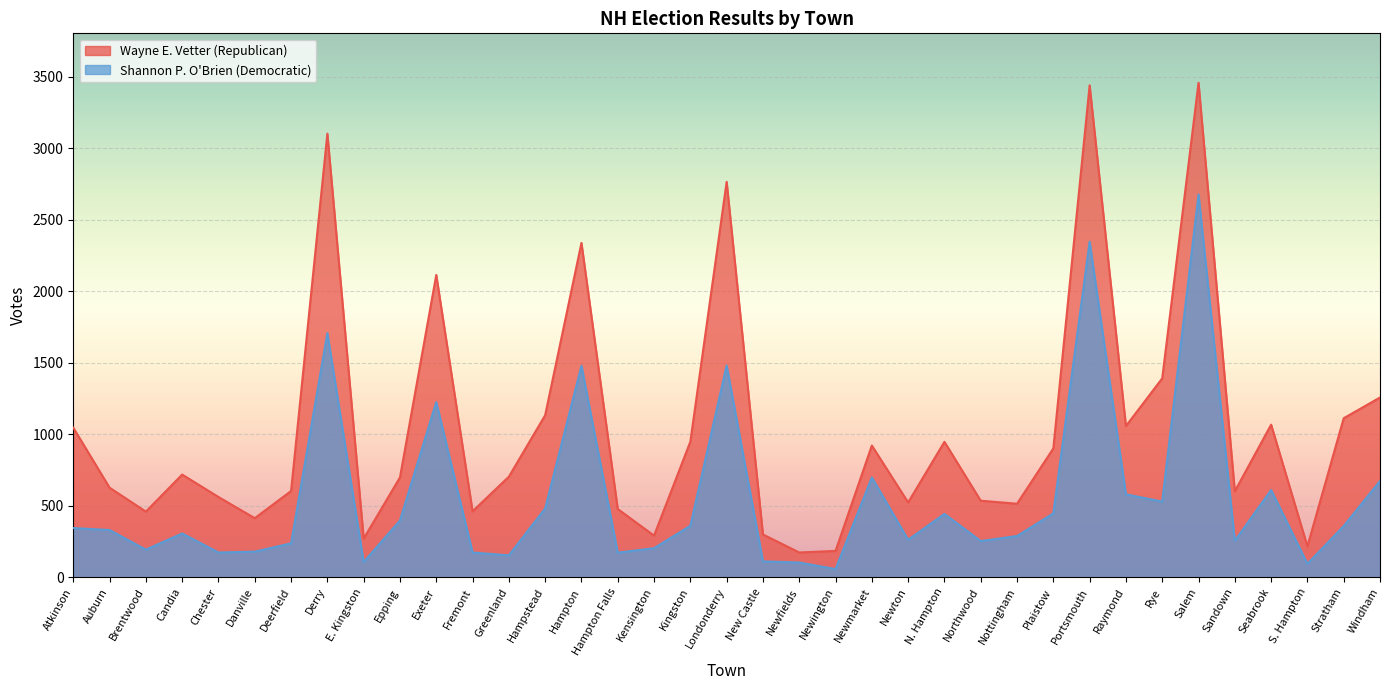

Reading left to right, what are all the values shown in this chart?

Wayne E. Vetter (Republican): 1046	626	459	718	561	413	603	3102	270	698	2114	461	703	1133	2338	477	291	948	2765	299	173	184	921	523	947	535	514	901	3440	1057	1391	3458	601	1067	216	1112	1257
Shannon P. O'Brien (Democratic): 344	330	193	306	173	179	237	1707	106	397	1225	173	153	481	1479	172	203	360	1481	111	103	57	698	262	443	253	288	447	2347	580	529	2677	255	610	94	358	673